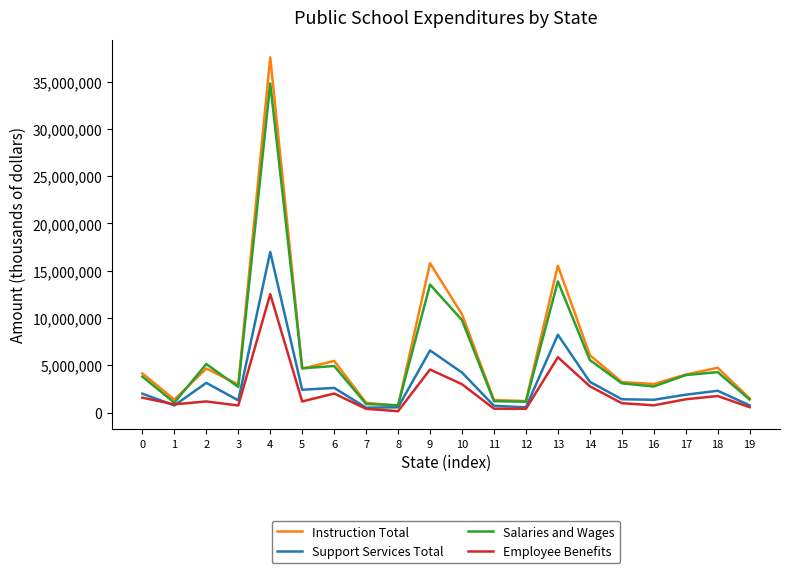

Is the value of Employee Benefits at 2 greater than the value of Salaries and Wages at 6?

No